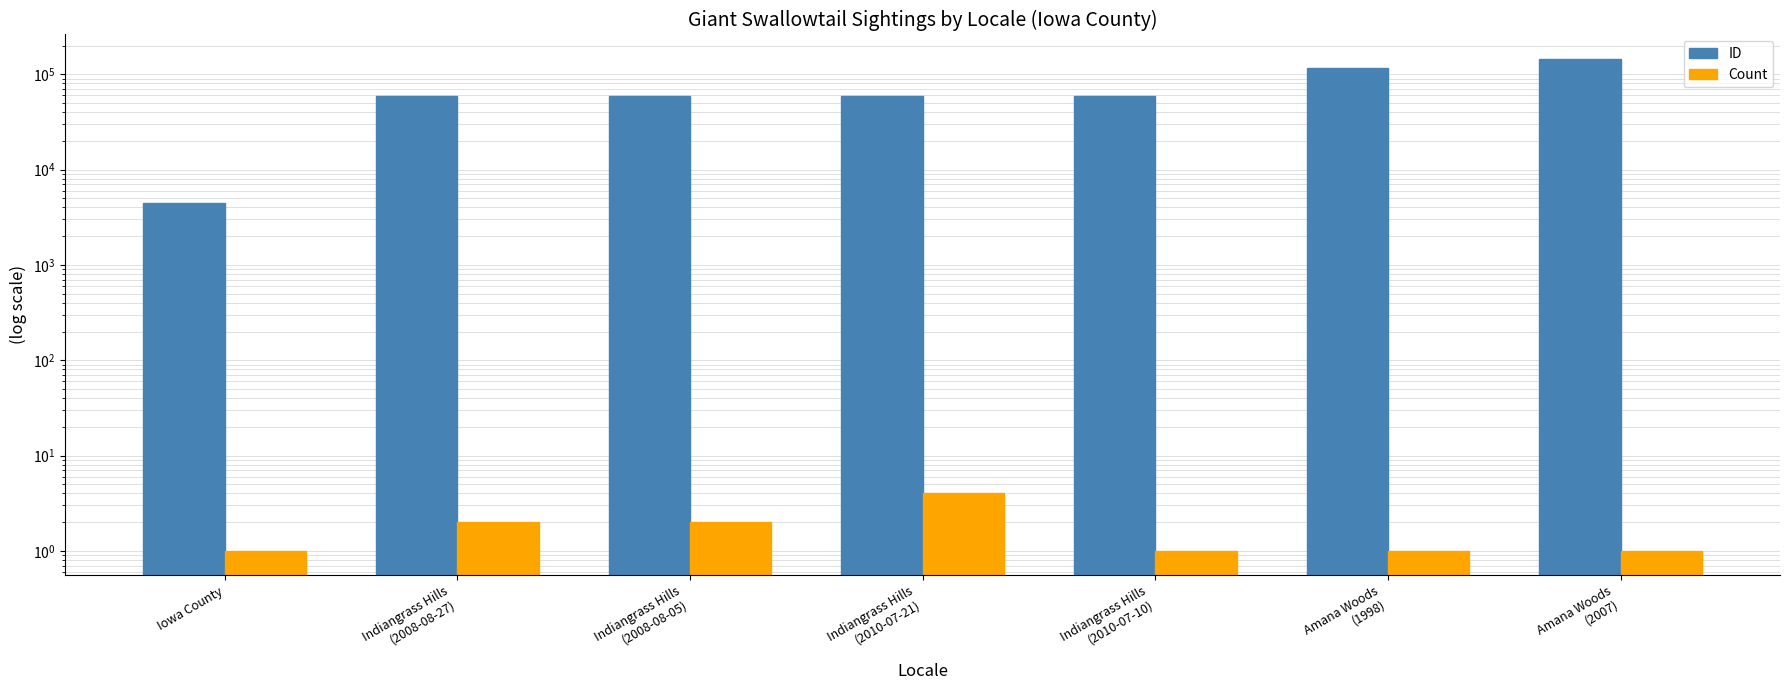

What are all the series names shown in the legend?

ID, Count